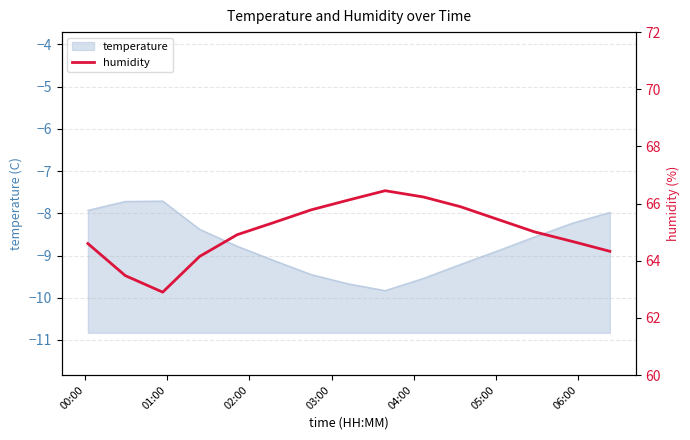

What is the maximum value shown in the chart?

66.5